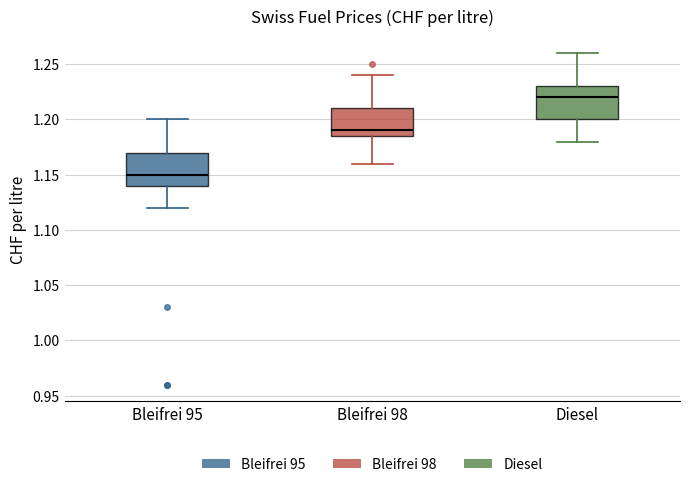

Reading left to right, read every box against the y-axis: the position of its median line, the range the box covers, and the ends of its whiskers. The values are not printed on the chart, so give them approximately, as read against the axis.

Bleifrei 95: median 1.150, box 1.140 to 1.170, whiskers 1.120 to 1.200
Bleifrei 98: median 1.190, box 1.185 to 1.210, whiskers 1.160 to 1.240
Diesel: median 1.220, box 1.200 to 1.230, whiskers 1.180 to 1.260